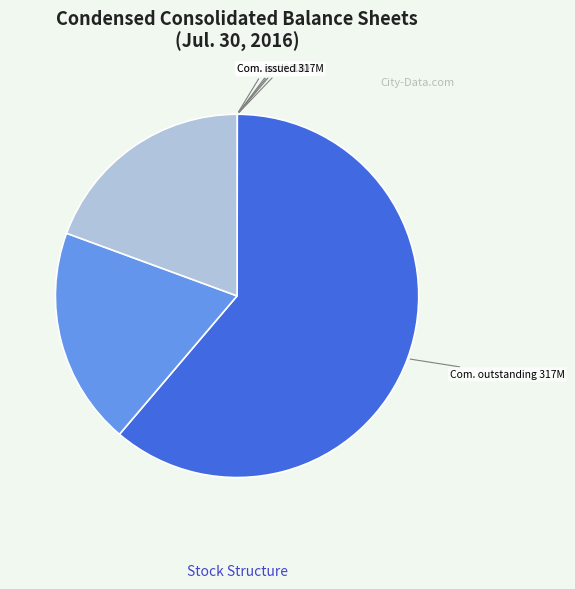

Is there any slice that represents more than half of the pie?

Yes